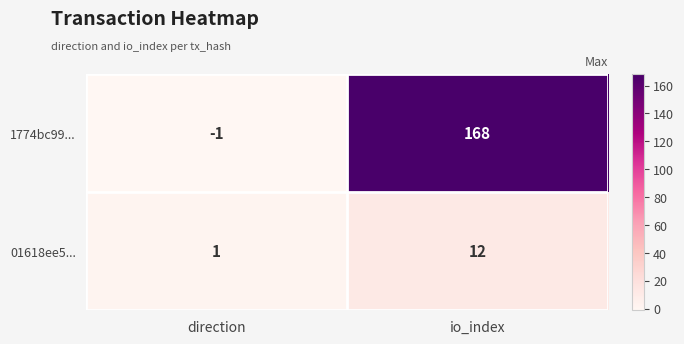

How many values in 1774bc99... are below zero?

1